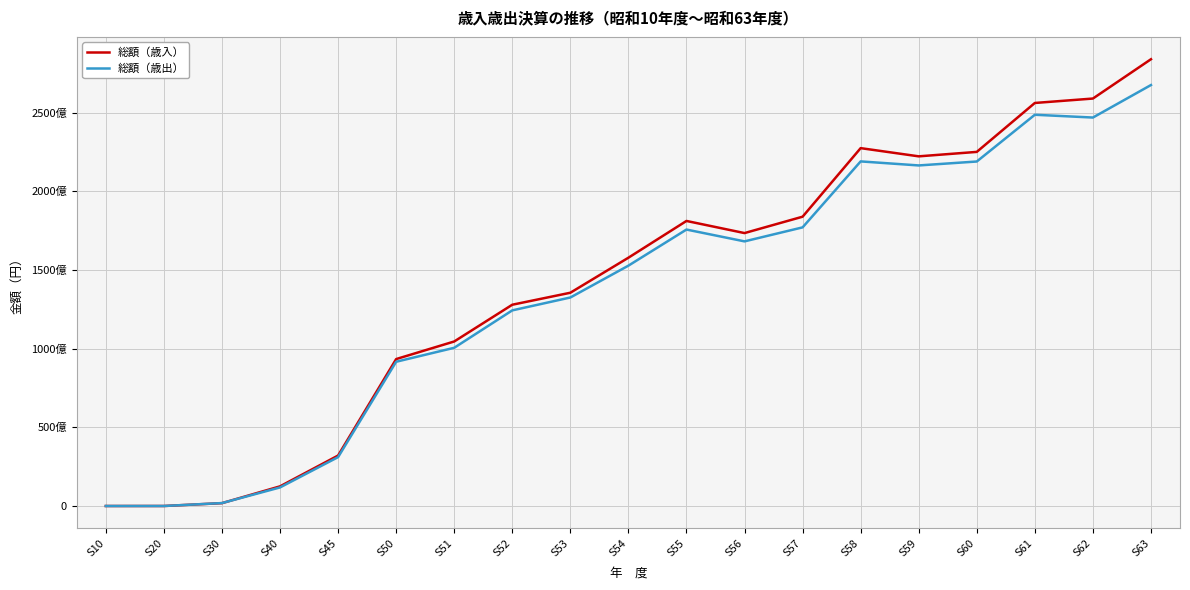

Rank the series by their maximum value, from lowest to highest.

総額（歳出）, 総額（歳入）